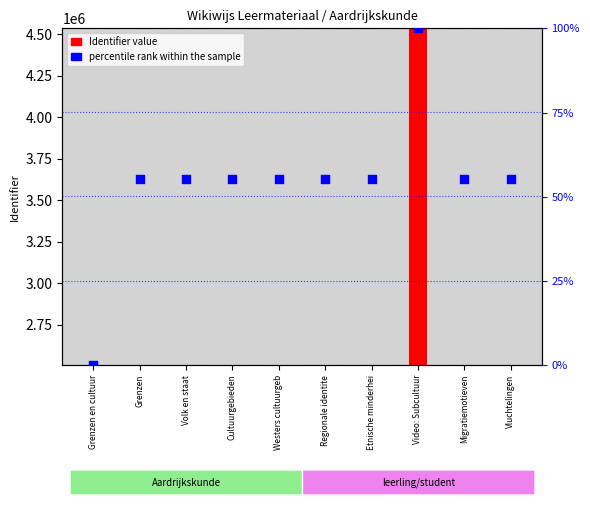

Which series reaches the maximum Y coordinate?

Identifier value